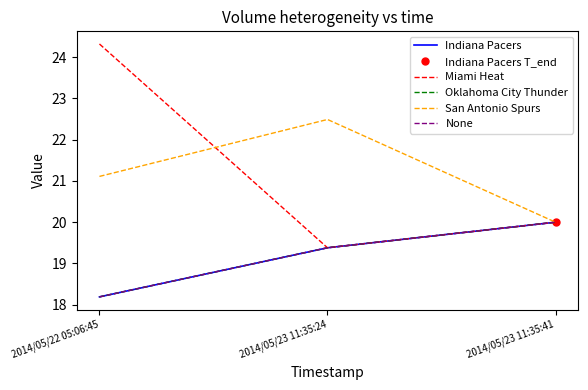

At how many categories does at least one series exceed 22?

2